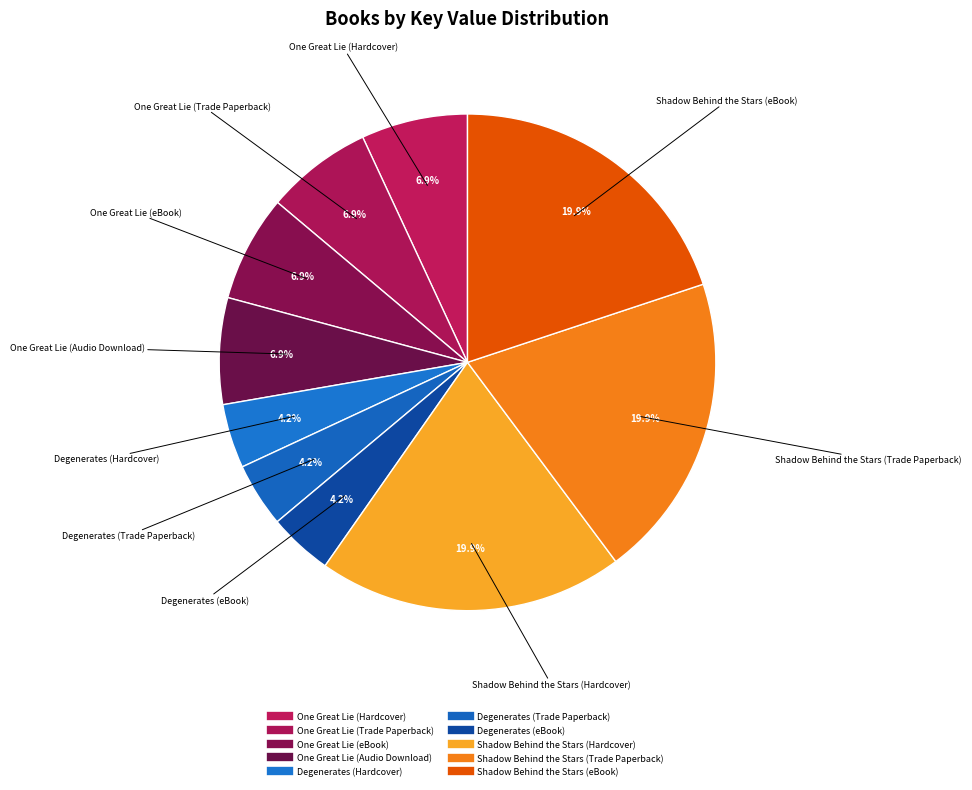

Count the number of slices in the pie.

10